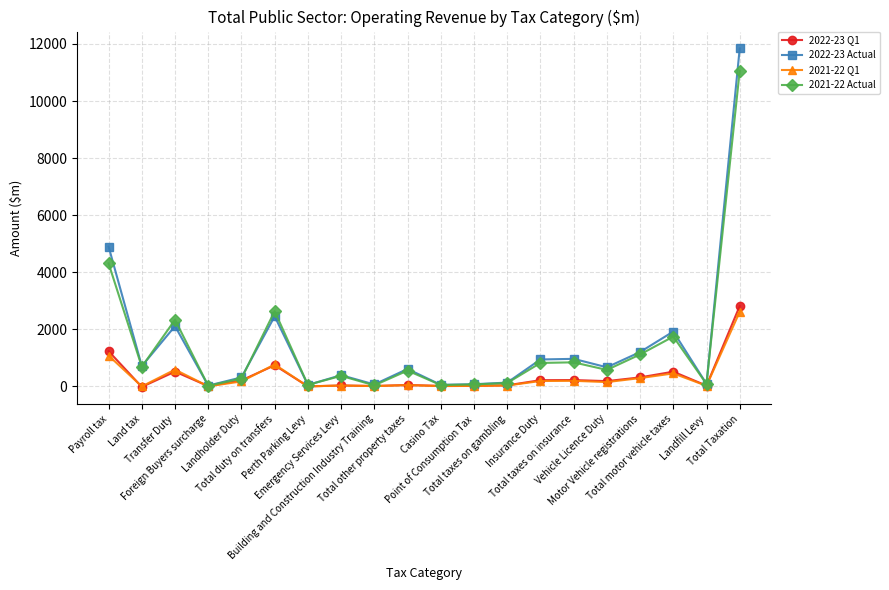

What is the minimum value for 2021-22 Q1?

1